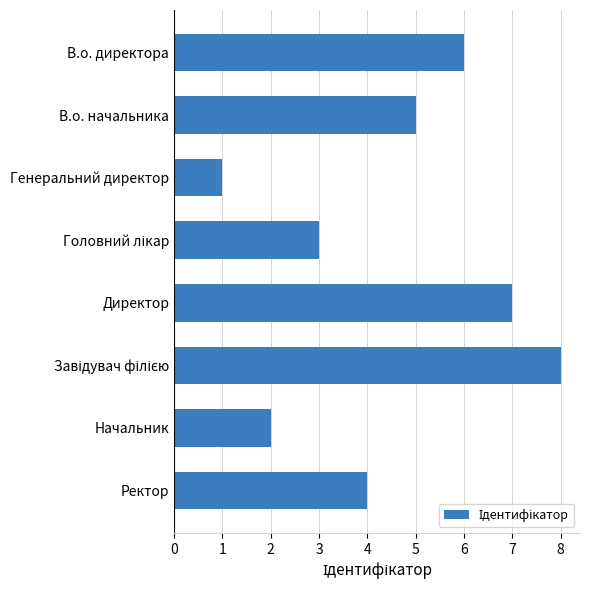

What is the sum of all values?

36